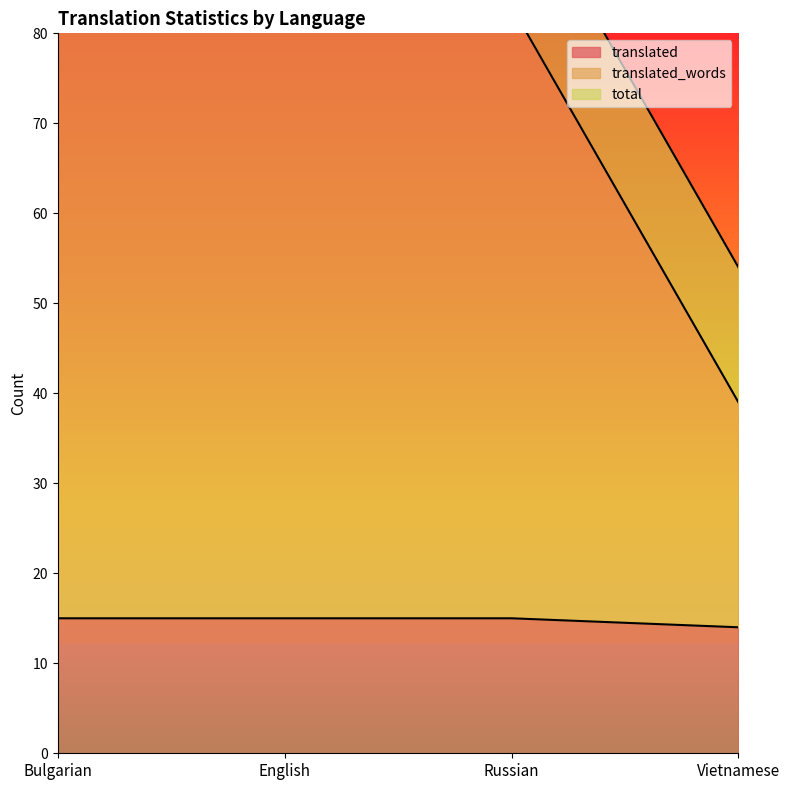

The translated series shows 3 at Russian. True or false?

False